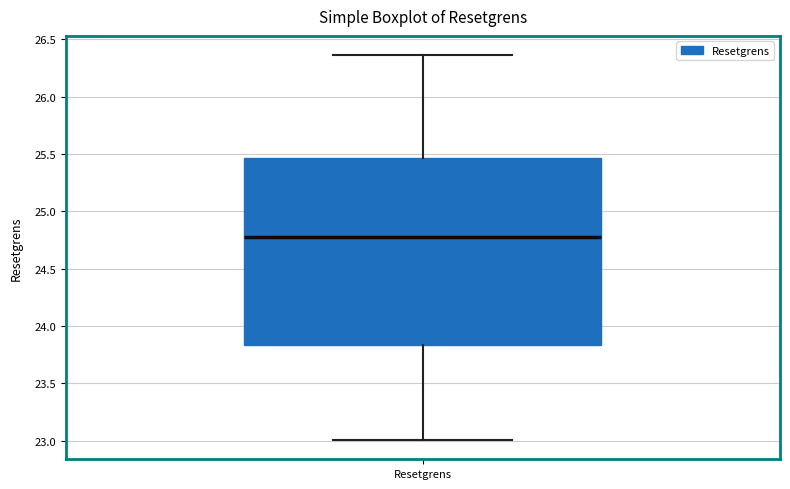

Where is the lower edge of the box for Resetgrens on the y-axis? The values are not printed on the chart, so give them approximately, as read against the axis.

23.85